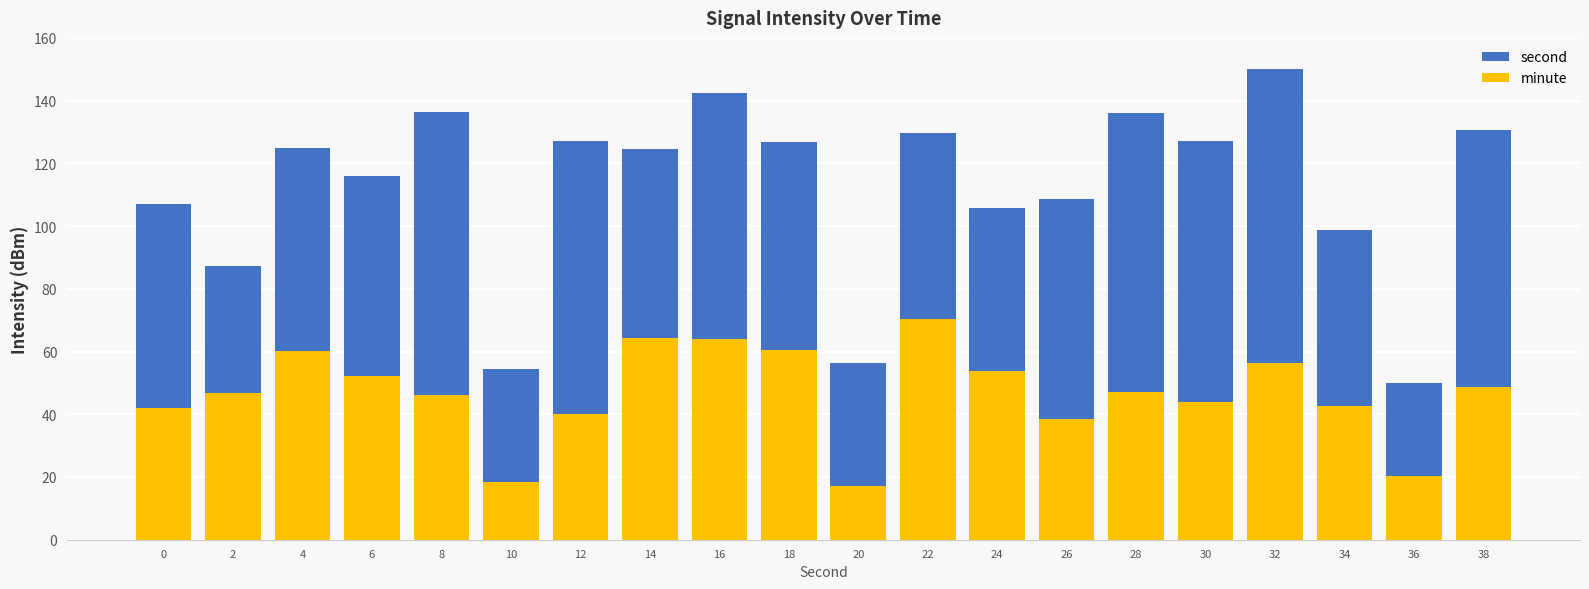

Rank the categories by second value from highest to lowest.

32, 16, 8, 28, 38, 22, 12, 30, 18, 4, 14, 6, 26, 0, 24, 34, 2, 20, 10, 36